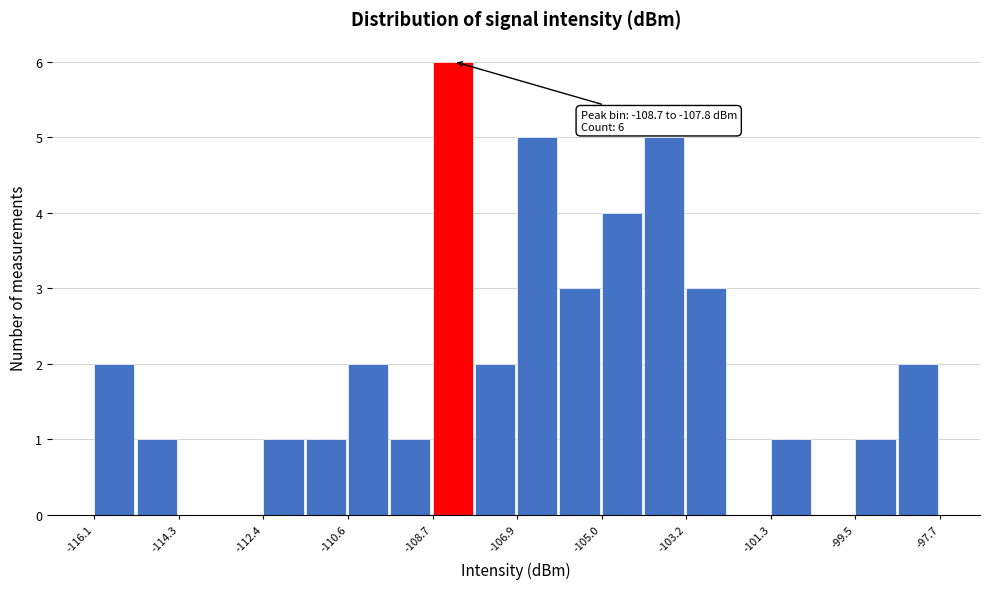

Over which range of the x-axis is the bar tallest?

-108.8 to -107.8